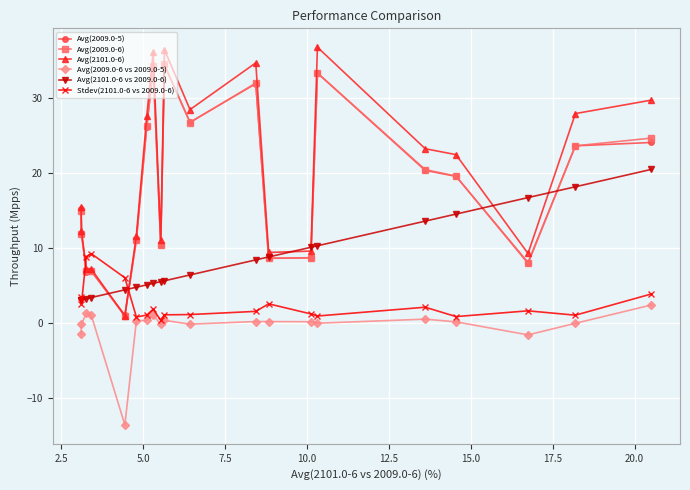

True or false: Avg(2101.0-6 vs 2009.0-6) and Avg(2009.0-6 vs 2009.0-5) cross at least once.

False